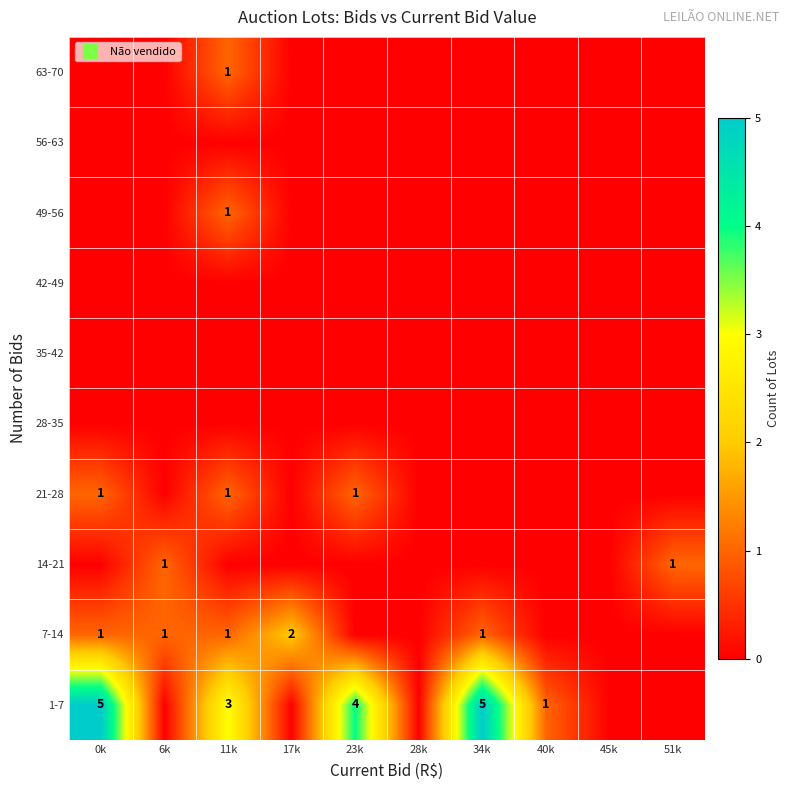

At 34k, list the series in order from largest to smallest.

1-7, 7-14, 14-21, 21-28, 28-35, 35-42, 42-49, 49-56, 56-63, 63-70